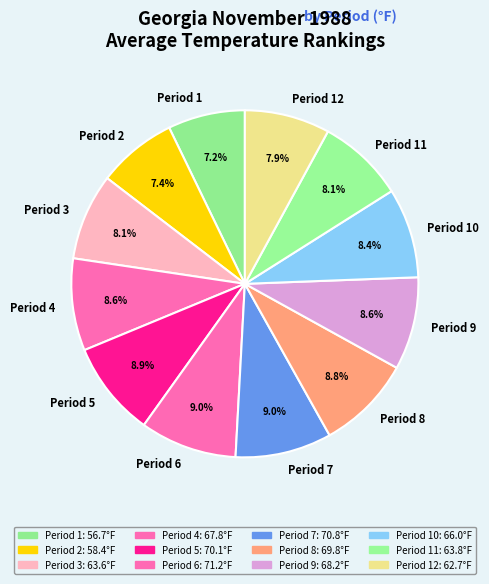

Approximately how many times larger is the value at Period 5 compared to Period 4?

1.0